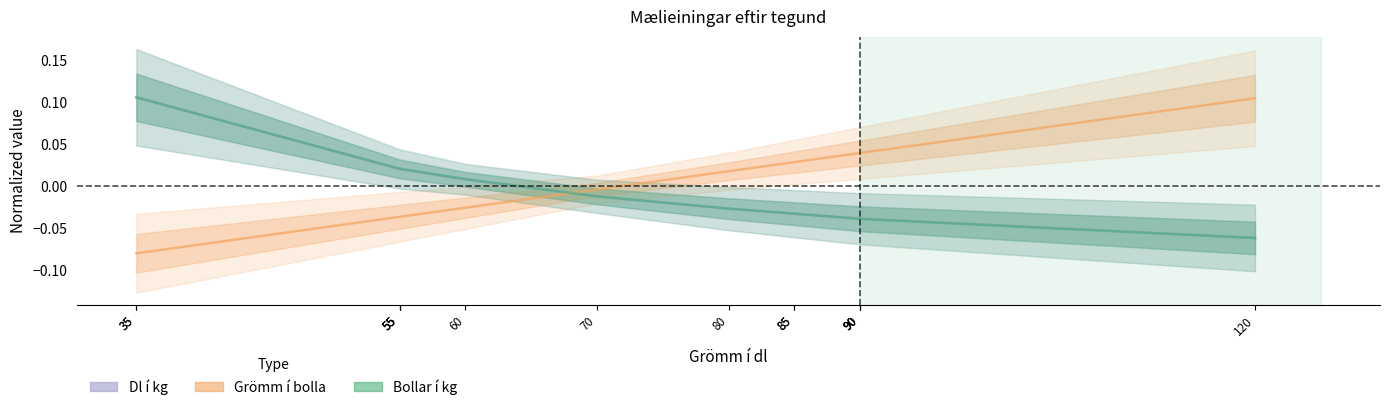

What is the maximum value shown in the chart?

0.1